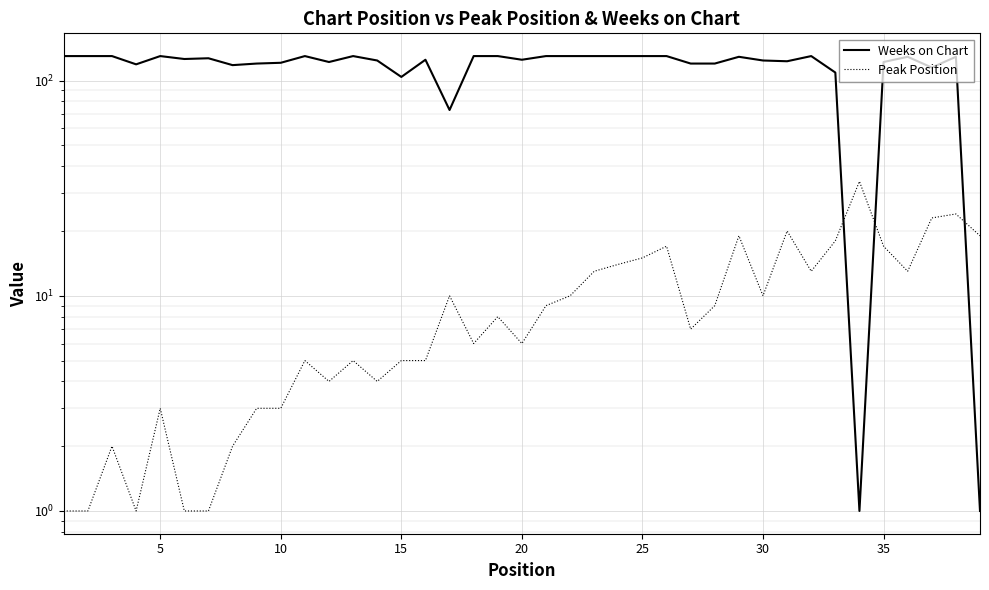

True or false: Peak Position and Weeks on Chart cross at least once.

True